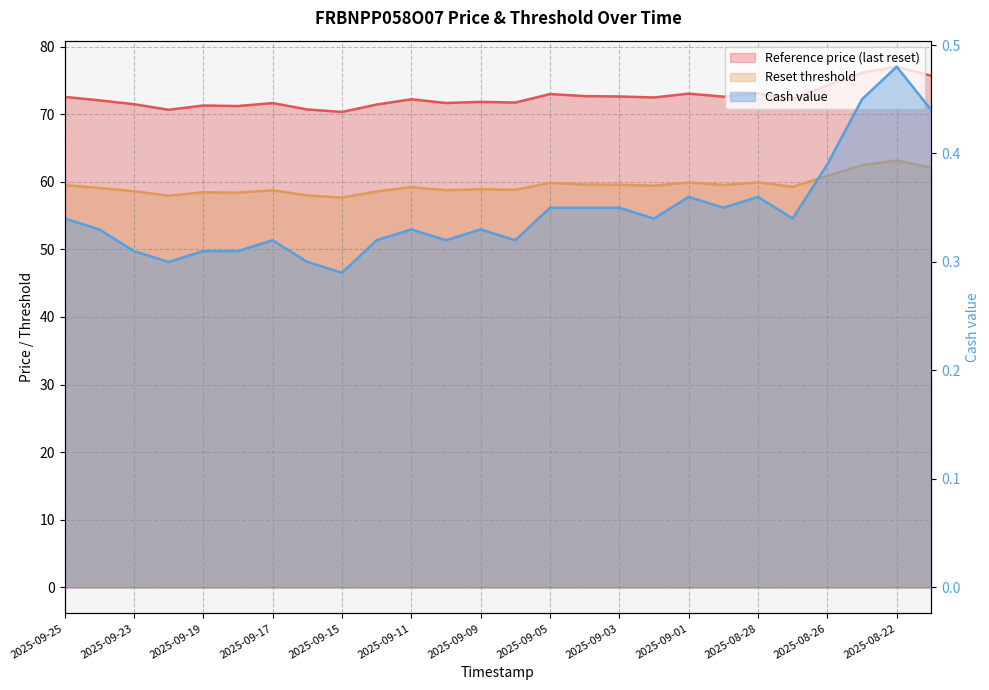

What position from the left is 2025-08-25?

24